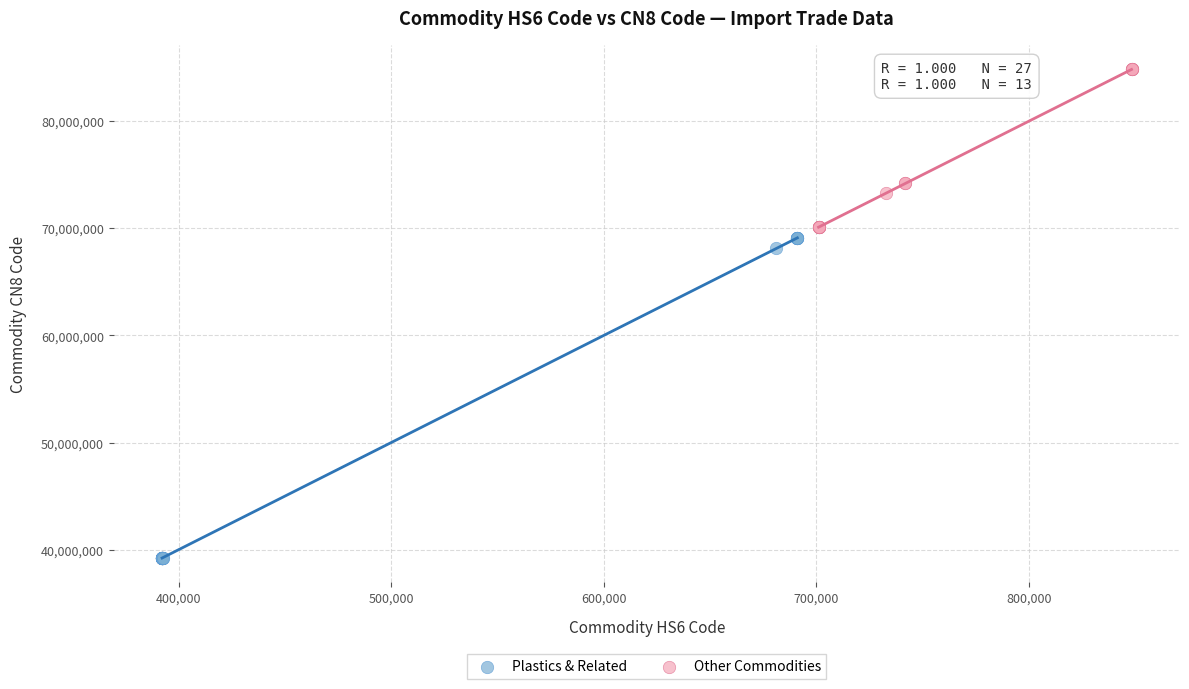

Which series reaches the maximum Y coordinate?

Other Commodities